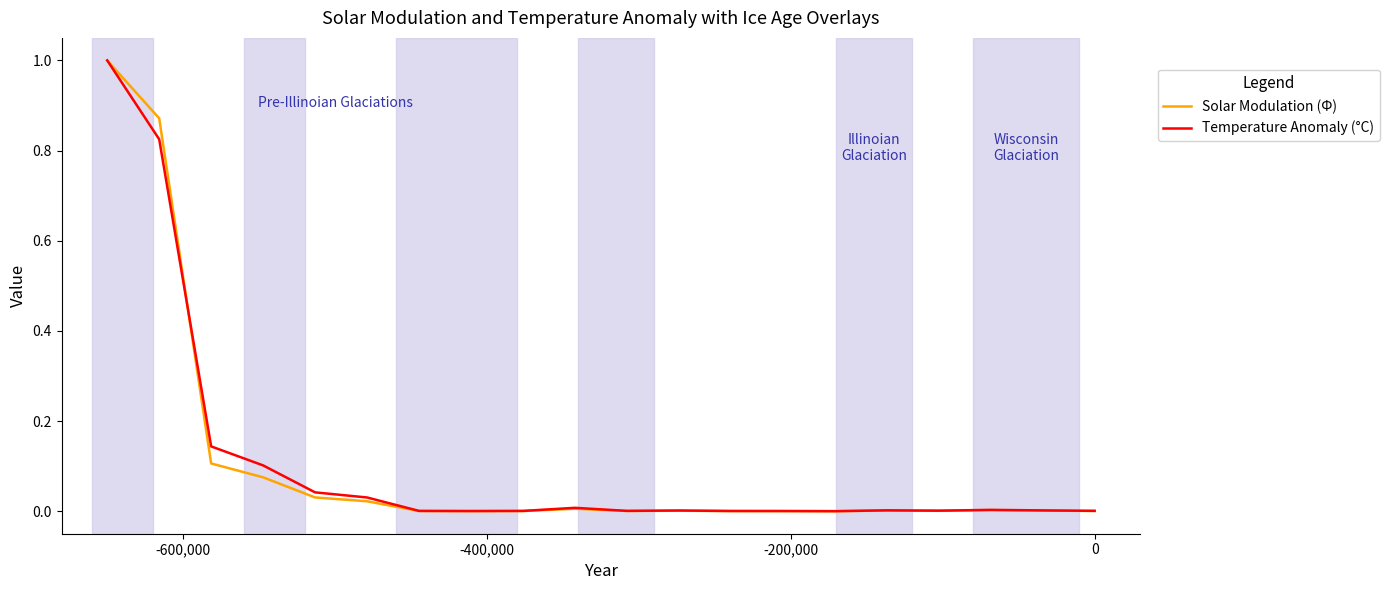

Count the number of categories in the chart.

20